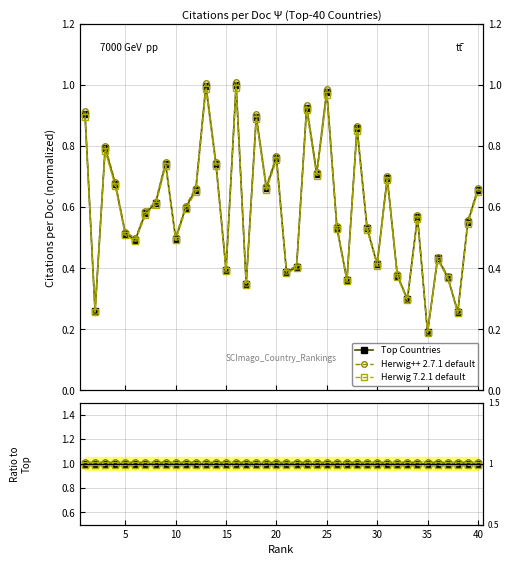

Which series has the widest spread of values?

Herwig++ 2.7.1 default